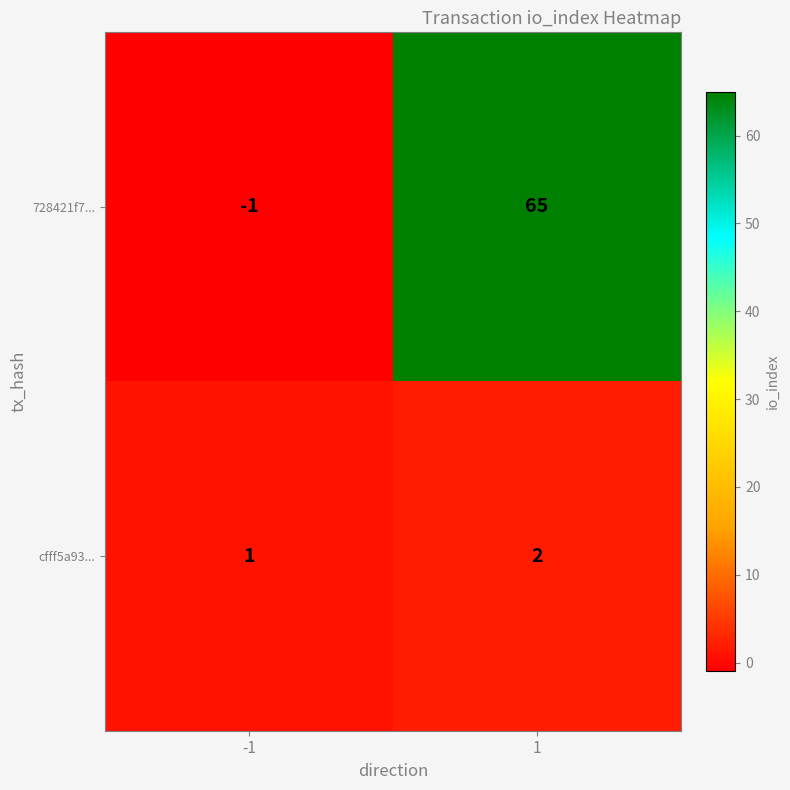

The value of cfff5a93... at -1 is 2. True or false?

False